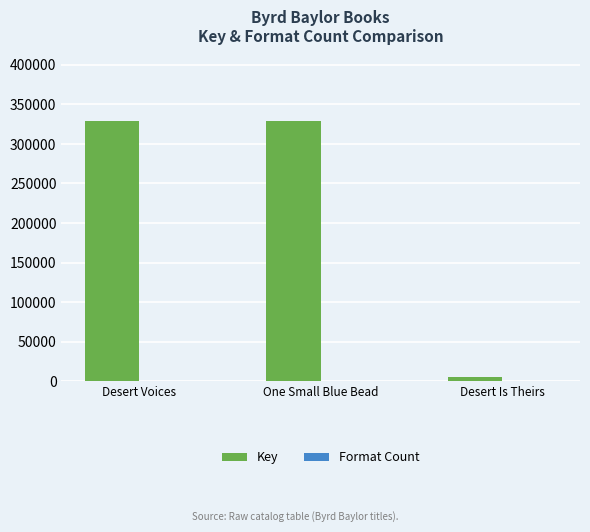

Is it true that Key equals 435883 at One Small Blue Bead?

False